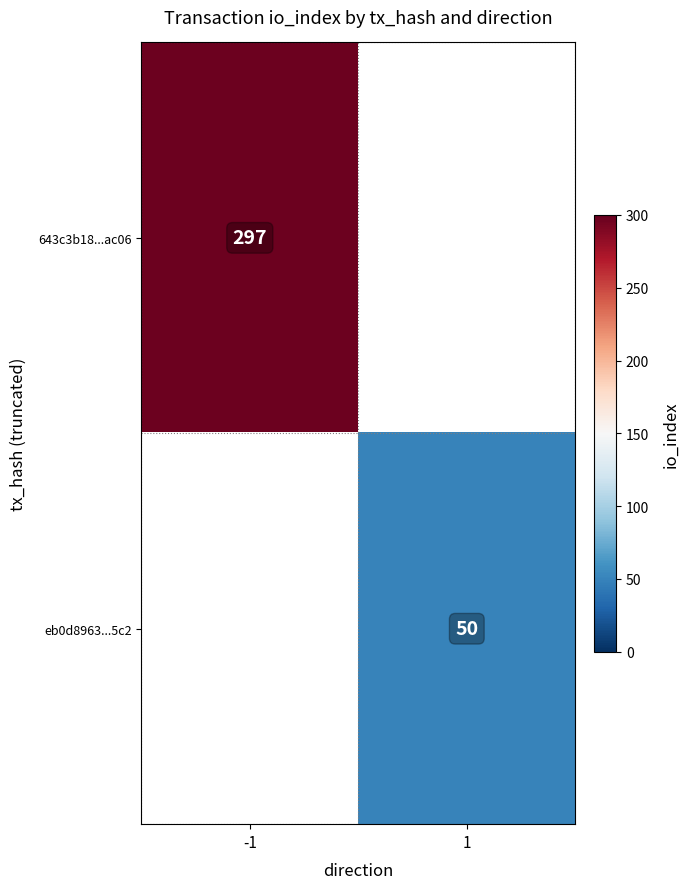

The value of 643c3b18...ac06 at -1 is 418. True or false?

False